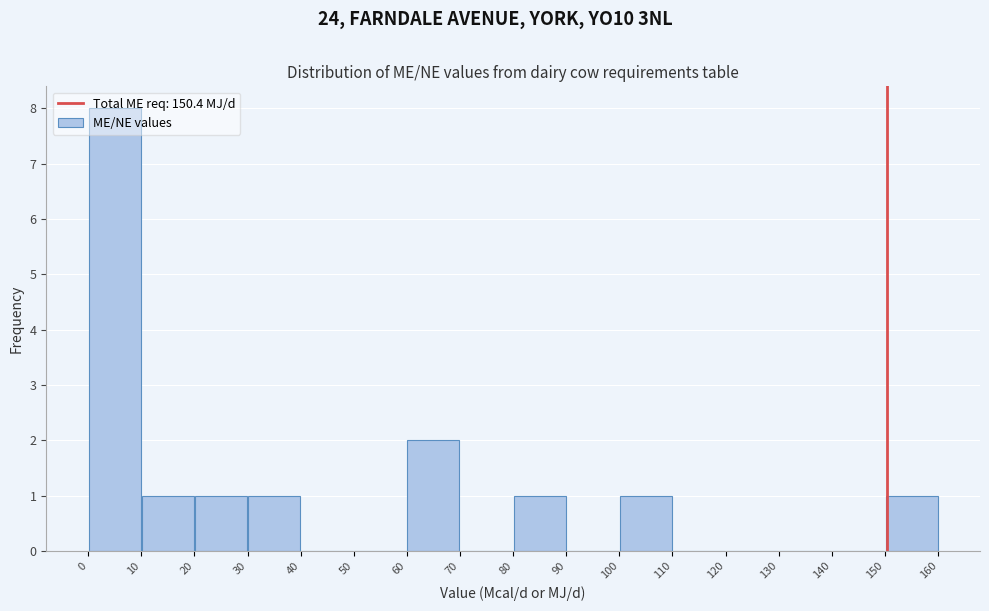

Reading left to right, list every bar in this chart as the range it spans on the x-axis followed by its height. The values are not printed on the chart, so give them approximately, as read against the axis.

0 to 10: 8
10 to 20: 1
20 to 30: 1
30 to 40: 1
40 to 50: 0
50 to 60: 0
60 to 70: 2
70 to 80: 0
80 to 90: 1
90 to 100: 0
100 to 110: 1
110 to 120: 0
120 to 130: 0
130 to 140: 0
140 to 150: 0
150 to 160: 1